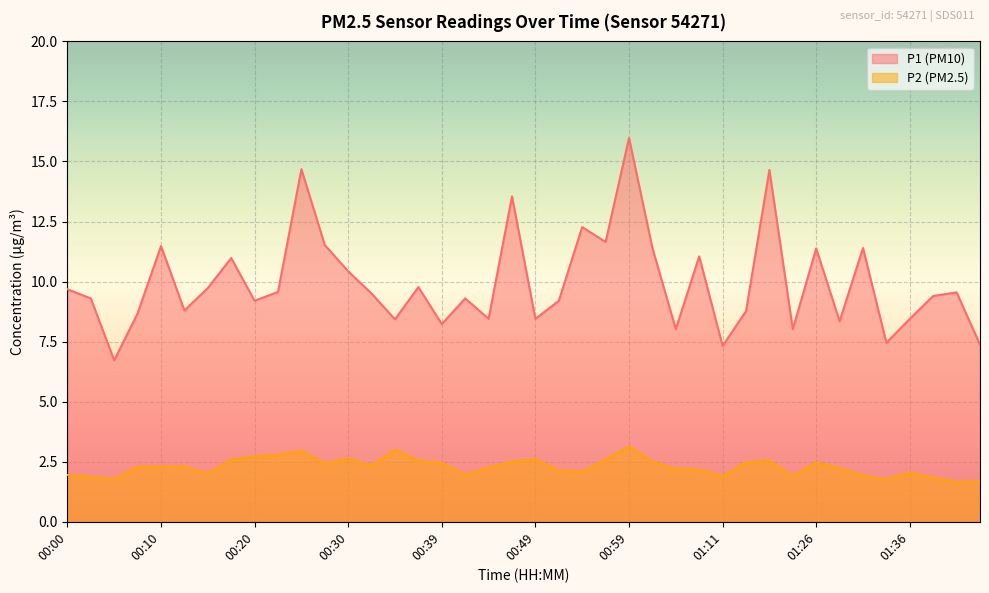

The value of P2 at 00:05 is 2.9. True or false?

False